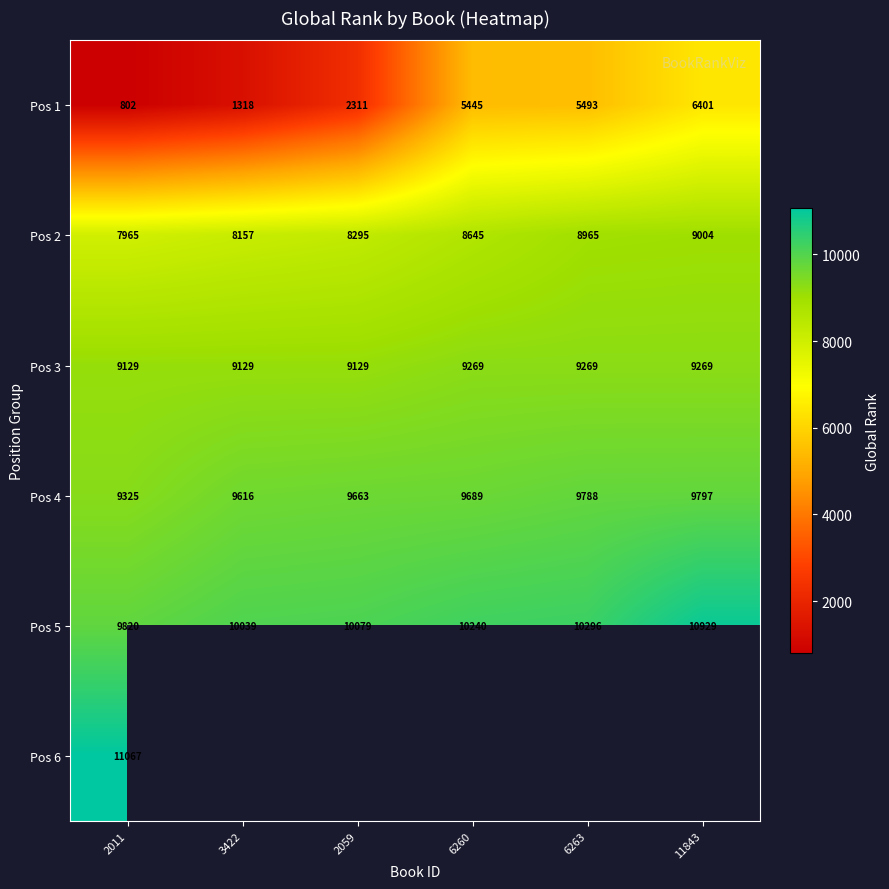

How many categories are shown in the chart?

6